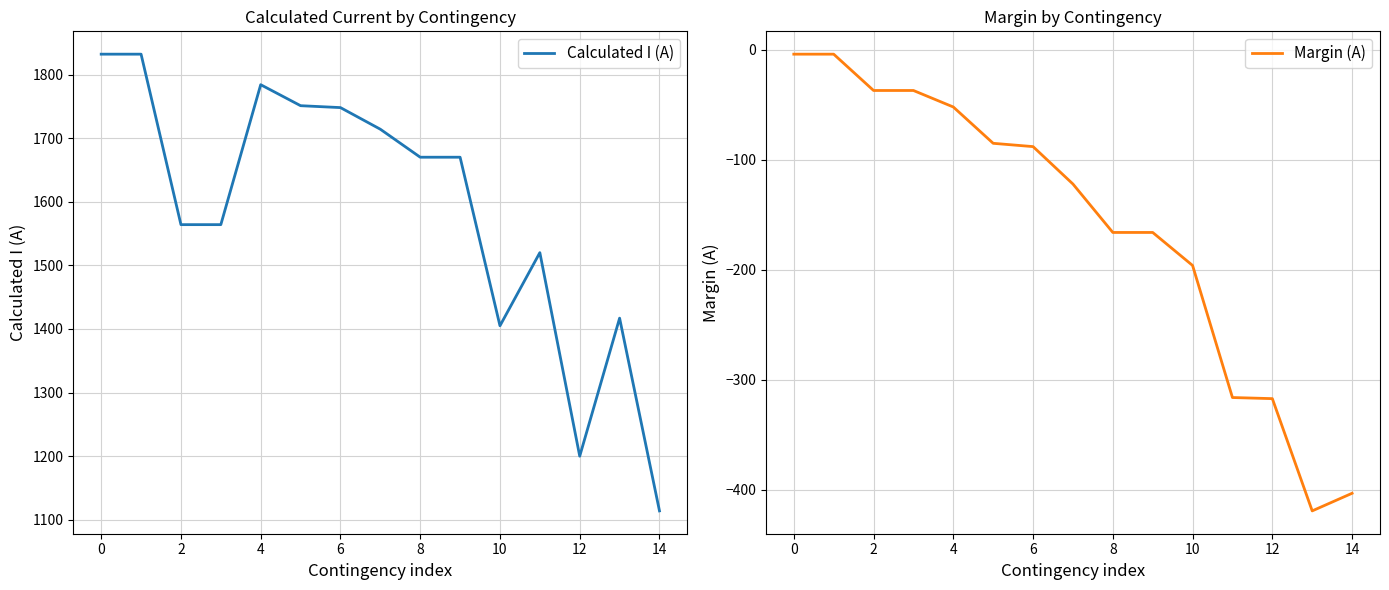

What is the approximate value of Margin (A) at 8?

-166